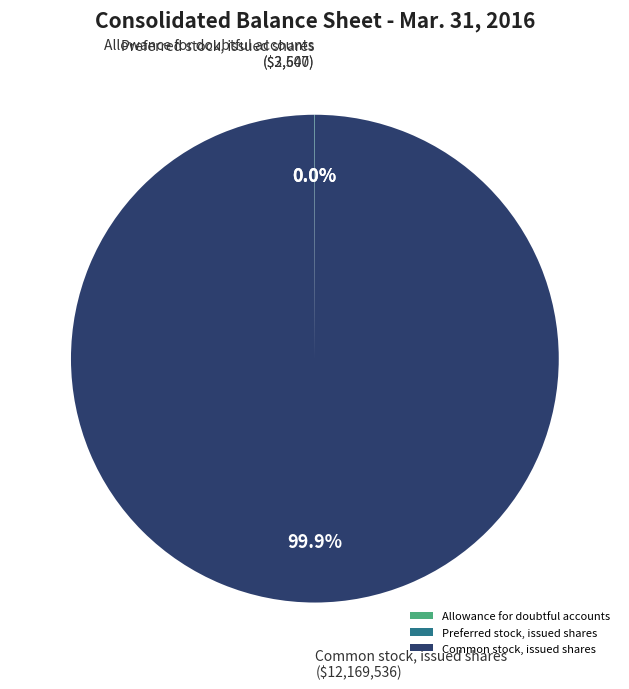

Which slice is the largest?

Common stock, issued shares